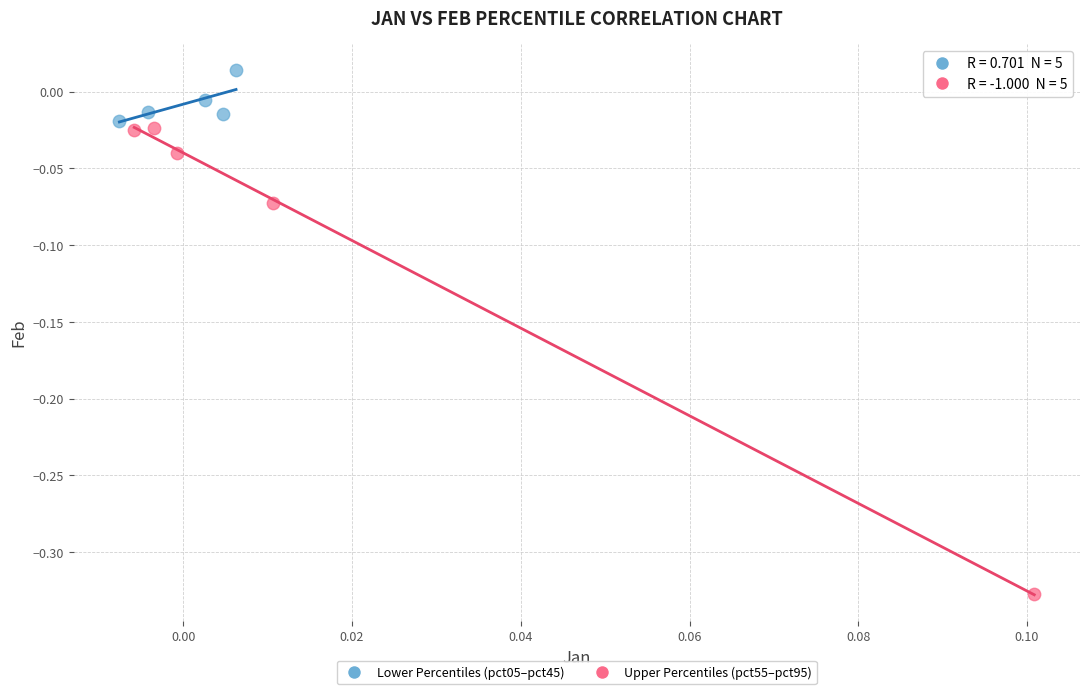

Which series has the widest spread of Y values?

Upper Percentiles (pct55–pct95)